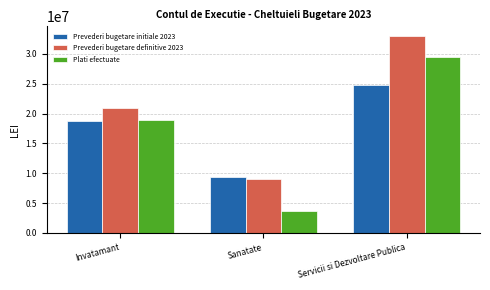

True or false: Prevederi bugetare initiale 2023 has a value of 3772604 at Sanatate.

False